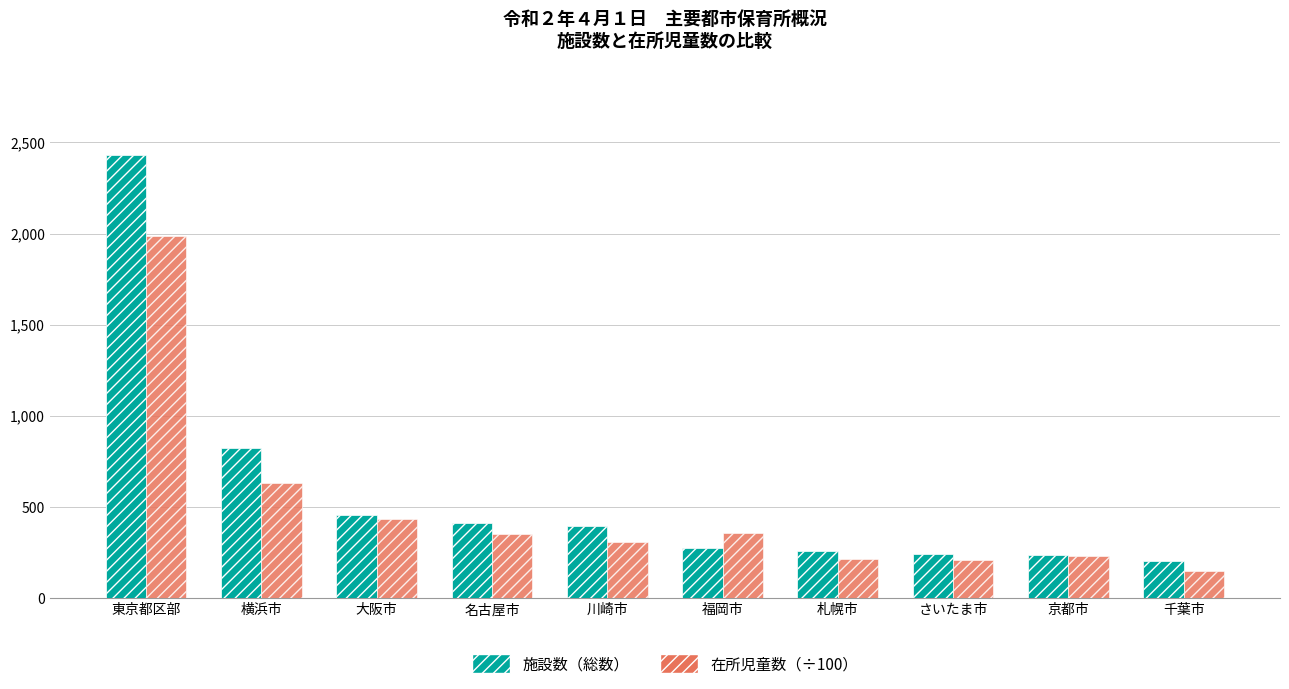

At which label does 在所児童数（÷100） reach its minimum?

千葉市